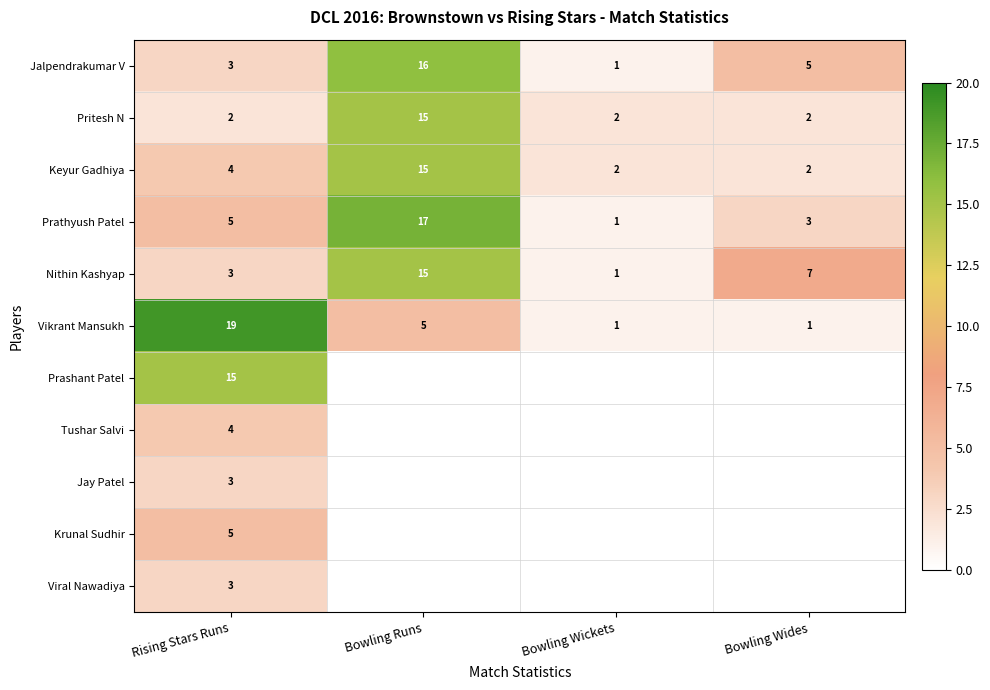

The Keyur Gadhiya series shows 1 at Bowling Wickets. True or false?

False